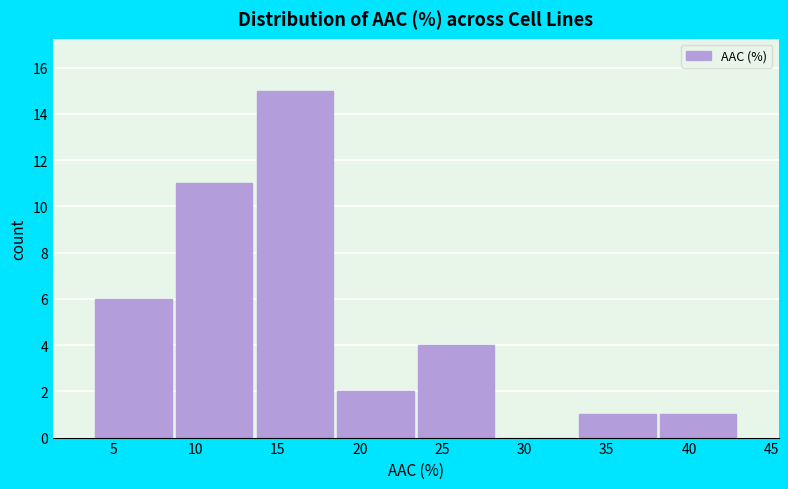

Reading left to right, transcribe this chart: for each bar, give the range it covers on the x-axis and its height. Neither the bar edges nor the heights are printed on the chart, so give them approximately, as read against the axes.

4.0 to 8.5: 6
8.5 to 13.5: 11
13.5 to 18.5: 15
18.5 to 23.5: 2
23.5 to 28.5: 4
28.5 to 33.0: 0
33.0 to 38.0: 1
38.0 to 43.0: 1